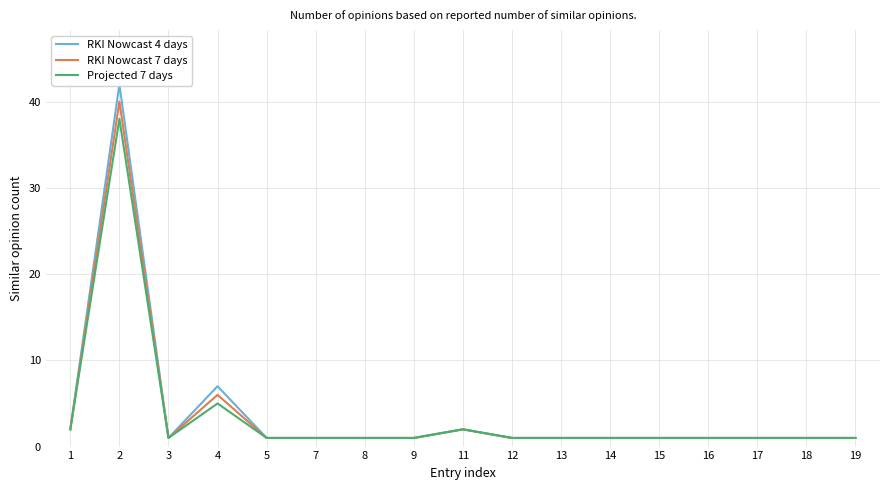

Reading left to right, list all the values displayed in this chart.

RKI Nowcast 4 days: 2	42	1	7	1	1	1	1	2	1	1	1	1	1	1	1	1
RKI Nowcast 7 days: 2	40	1	6	1	1	1	1	2	1	1	1	1	1	1	1	1
Projected 7 days: 2	38	1	5	1	1	1	1	2	1	1	1	1	1	1	1	1